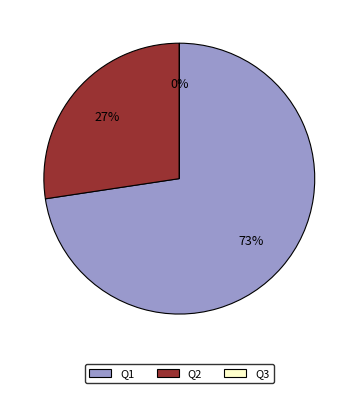

Is it true that Q3 is 1% of the pie?

False